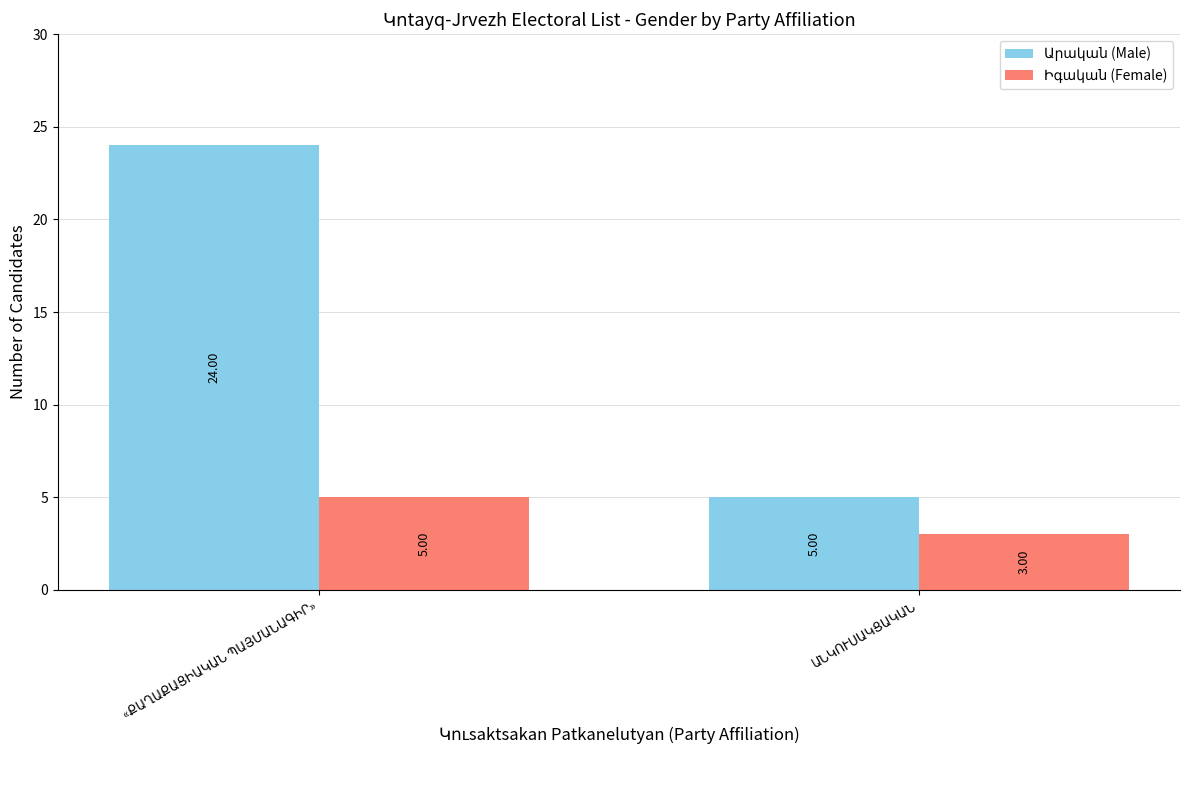

At how many categories does at least one series exceed 16?

1